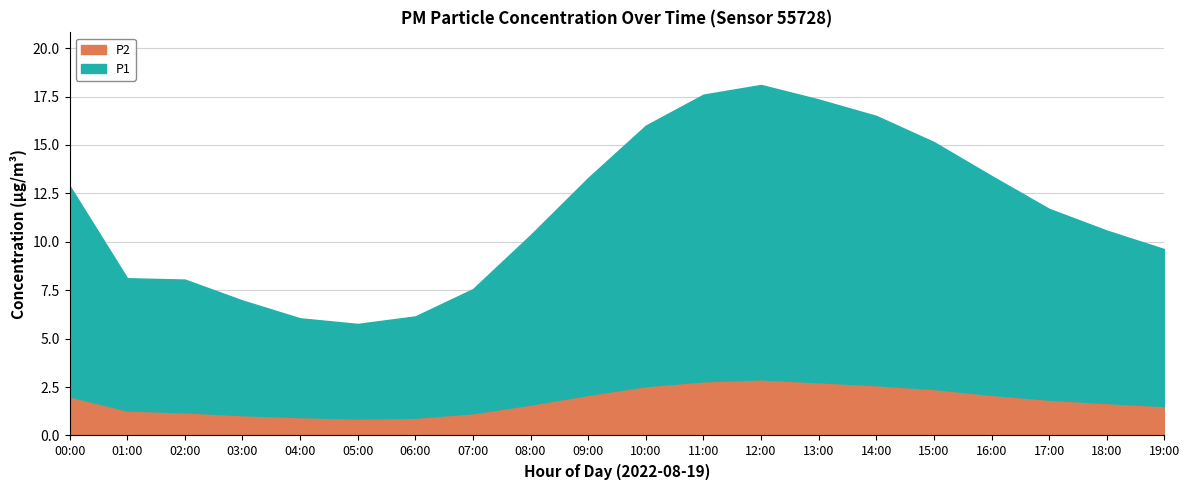

Where is the first local maximum for P1?

12:00